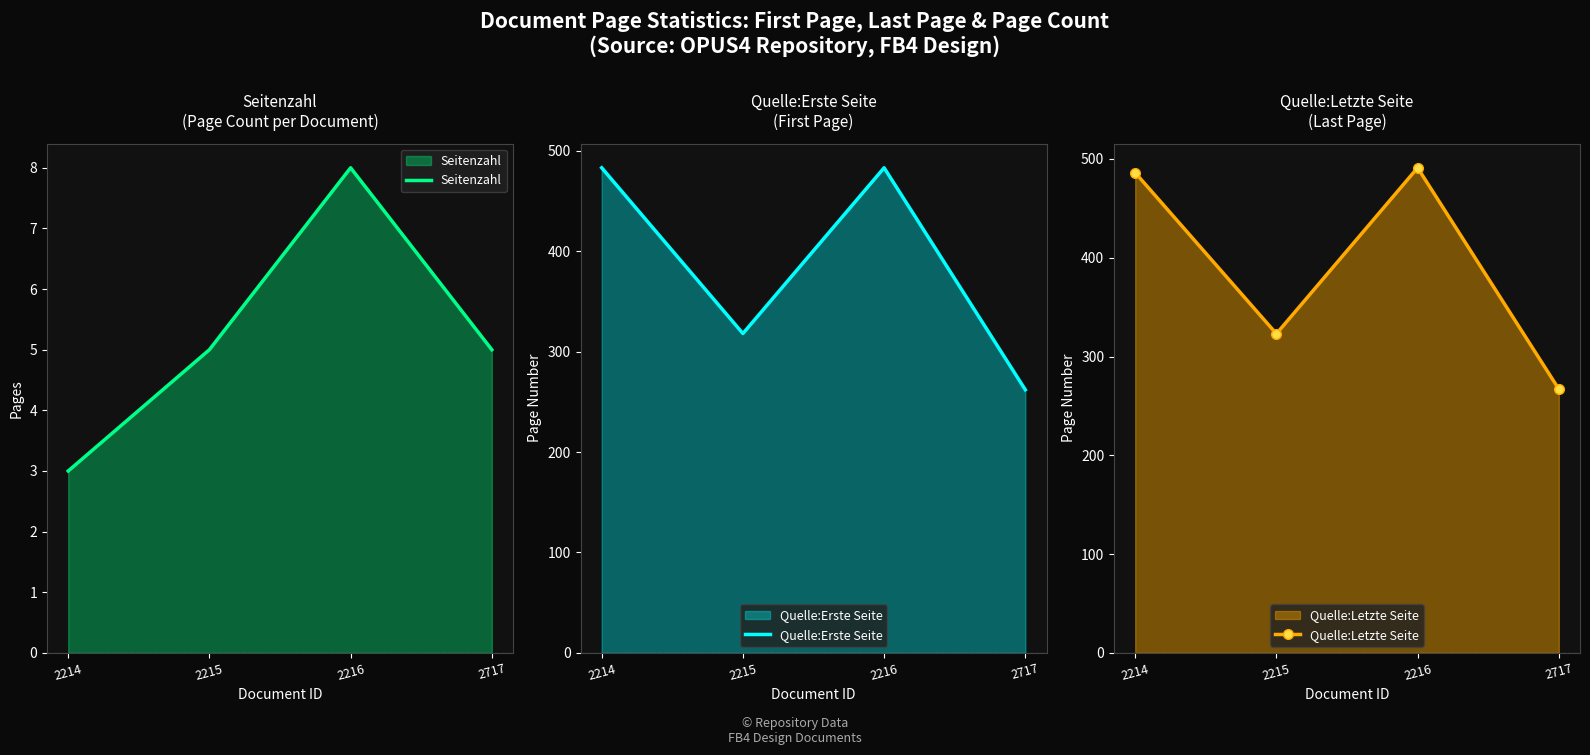

How many values in the Quelle:Erste Seite series are below 483?

2